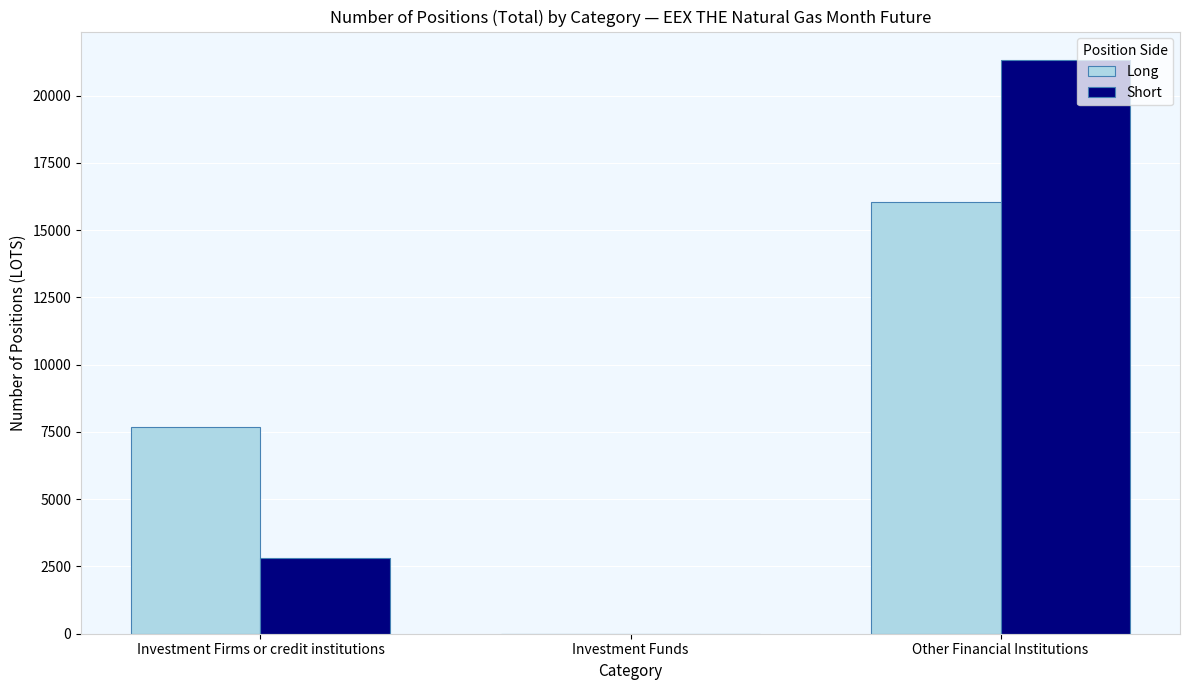

How many positive values does the Short series have?

2